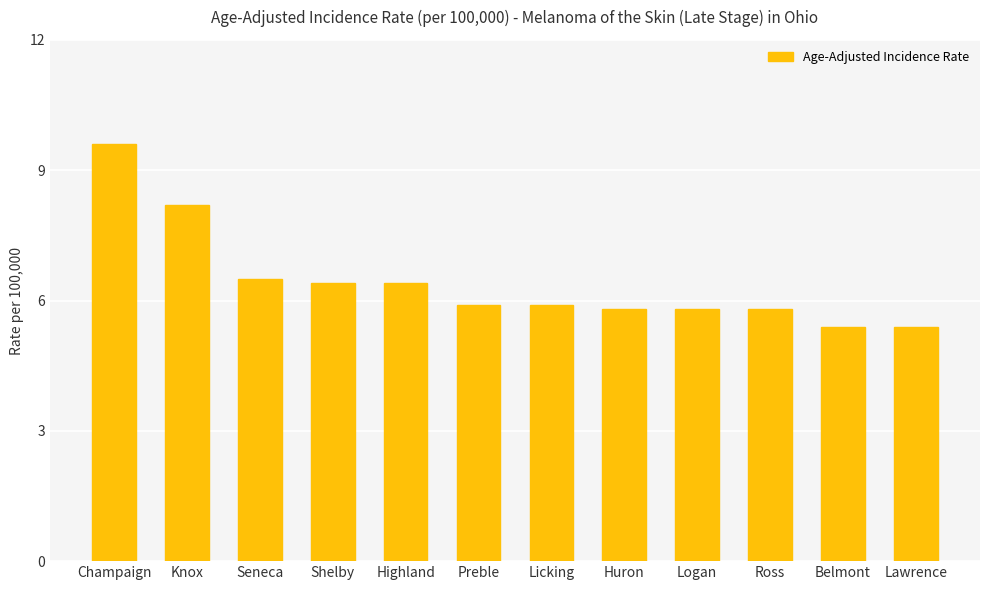

What is the difference between the second highest and minimum values?

2.8